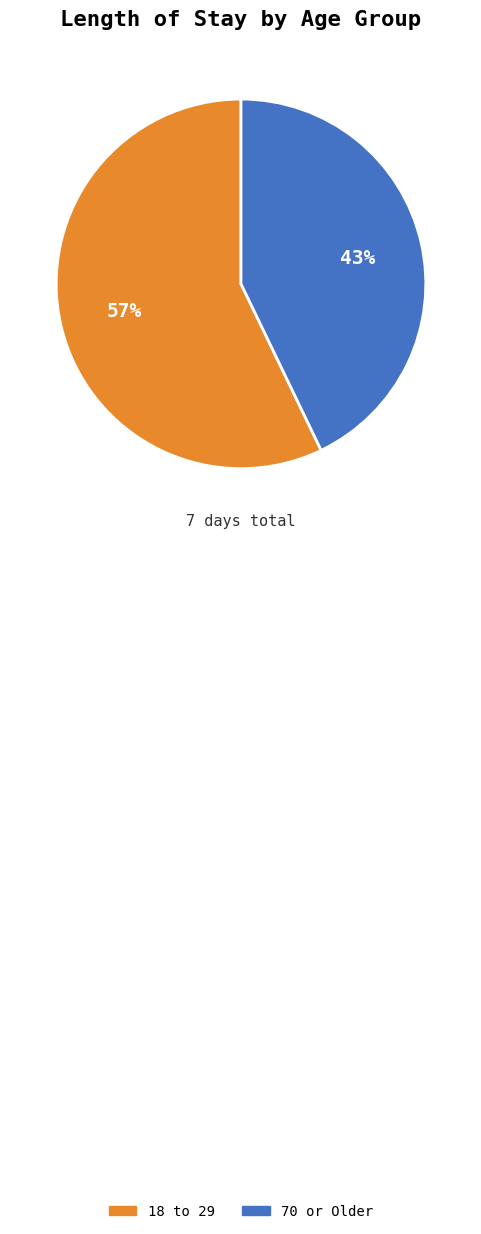

To the nearest percent, what portion does 70 or Older represent?

43%